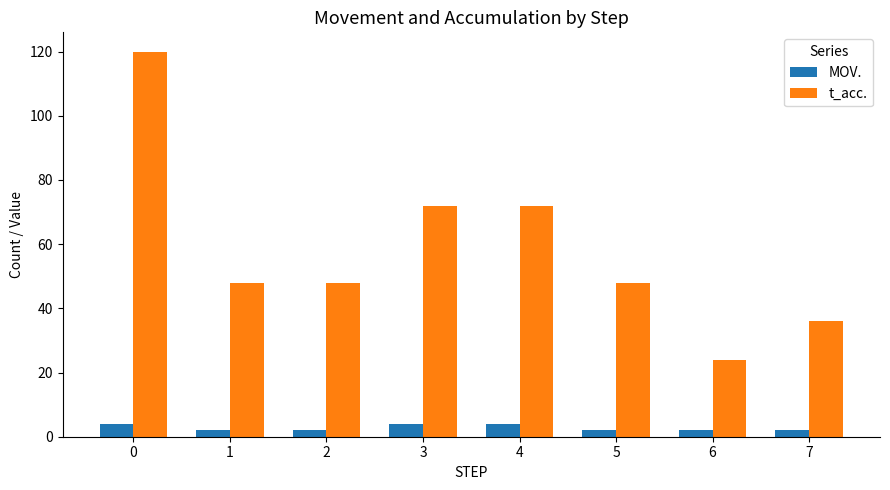

At which label does t_acc. reach its minimum?

6